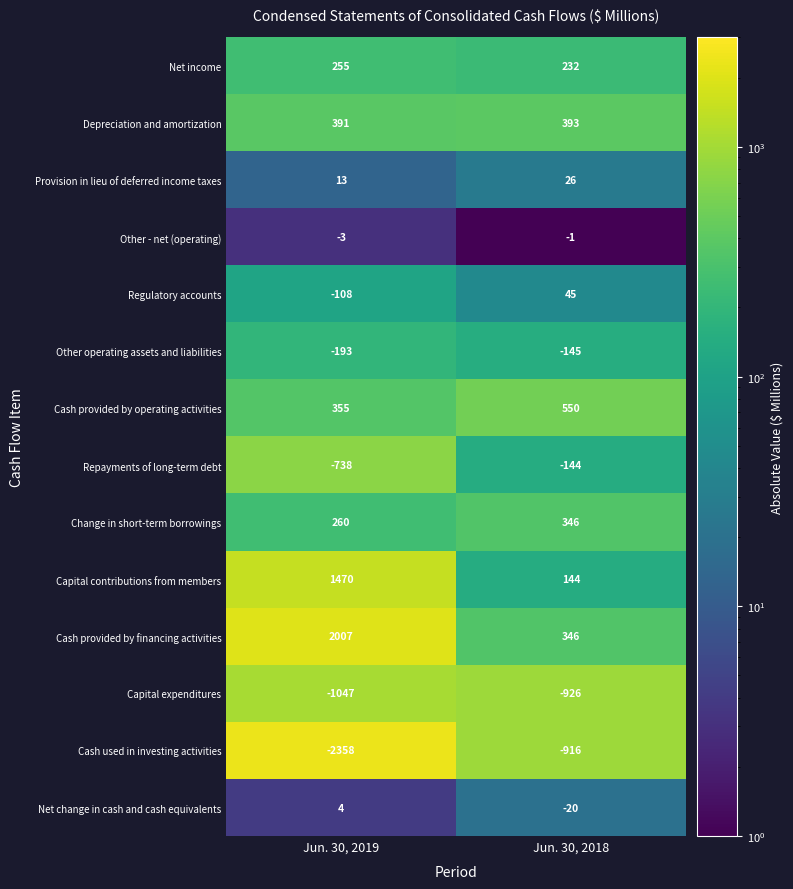

Reading right to left, what are all the values shown in this chart?

Net income: 232	255
Depreciation and amortization: 393	391
Provision in lieu of deferred income taxes: 26	13
Other - net (operating): -1	-3
Regulatory accounts: 45	-108
Other operating assets and liabilities: -145	-193
Cash provided by operating activities: 550	355
Repayments of long-term debt: -144	-738
Change in short-term borrowings: 346	260
Capital contributions from members: 144	1470
Cash provided by financing activities: 346	2007
Capital expenditures: -926	-1047
Cash used in investing activities: -916	-2358
Net change in cash and cash equivalents: -20	4